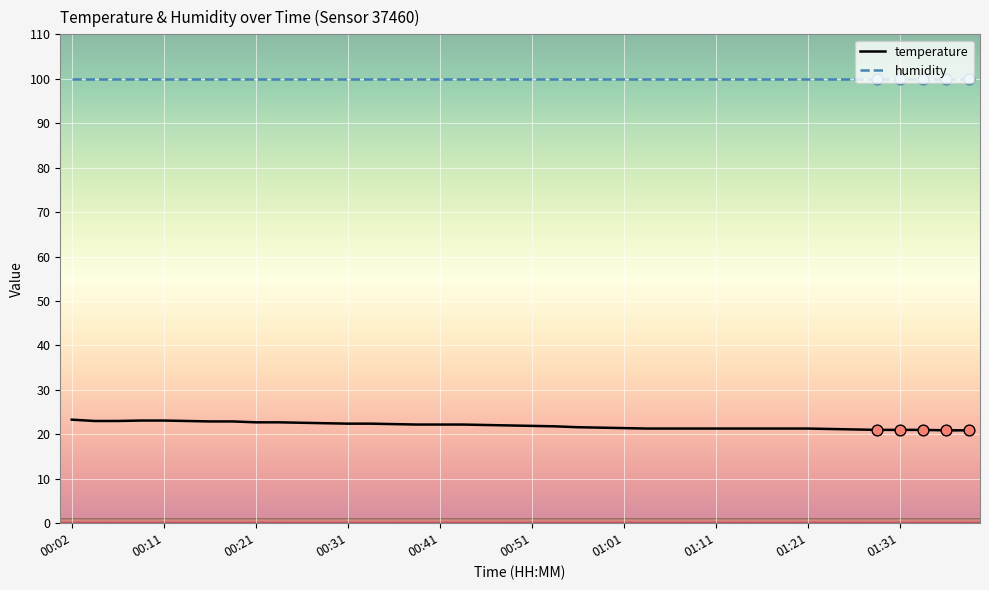

True or false: humidity and temperature cross at least once.

False